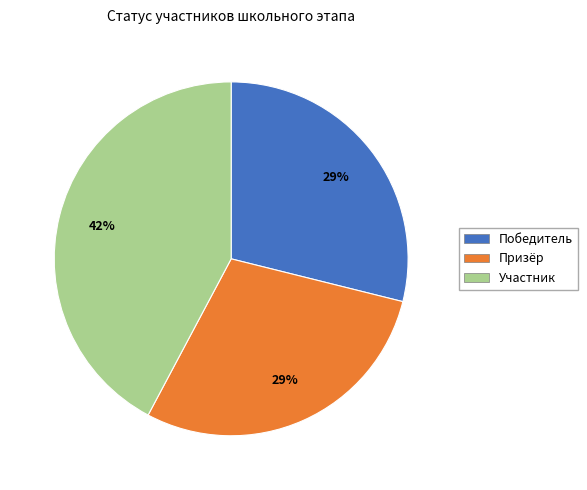

What percentage is the Победитель slice, to the nearest percent?

29%